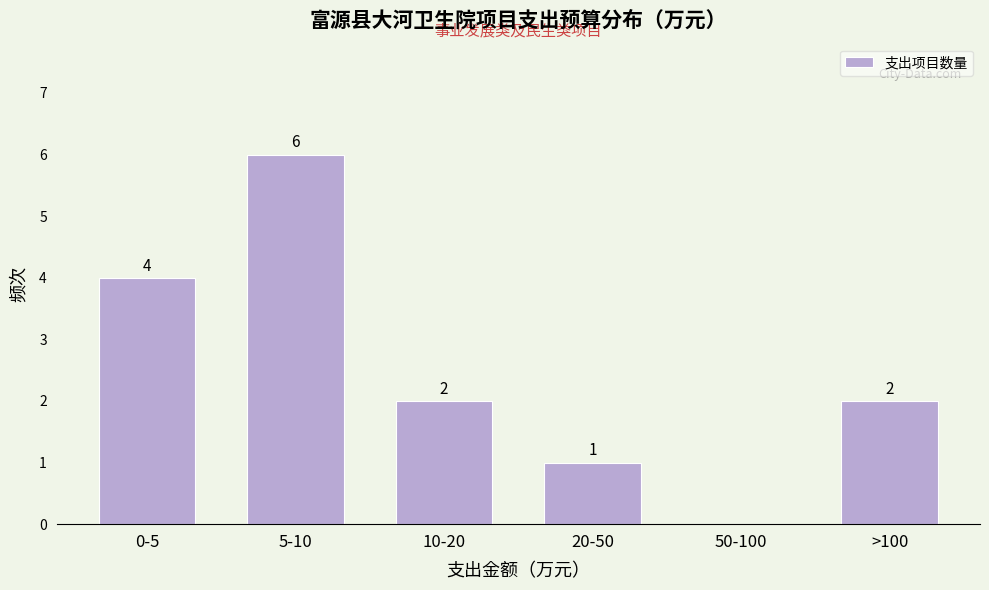

Reading right to left, what are all the values shown in this chart?

>100=2	50-100=0	20-50=1	10-20=2	5-10=6	0-5=4